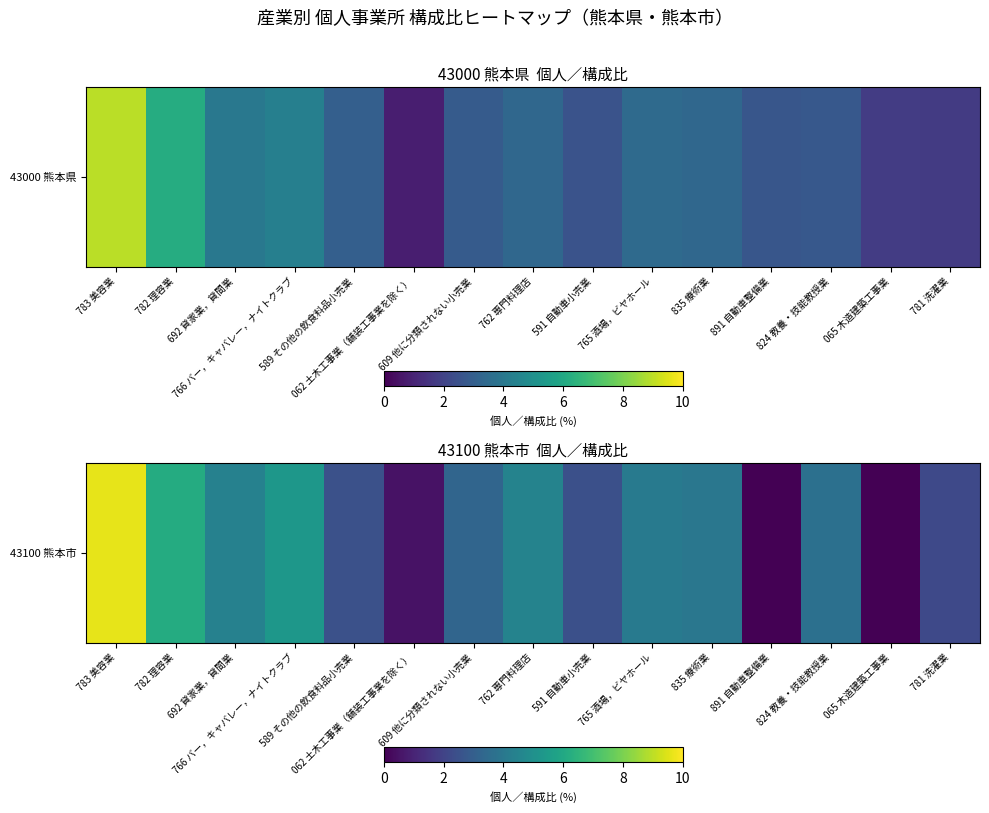

What is the difference between the maximum and second lowest values?

9.6